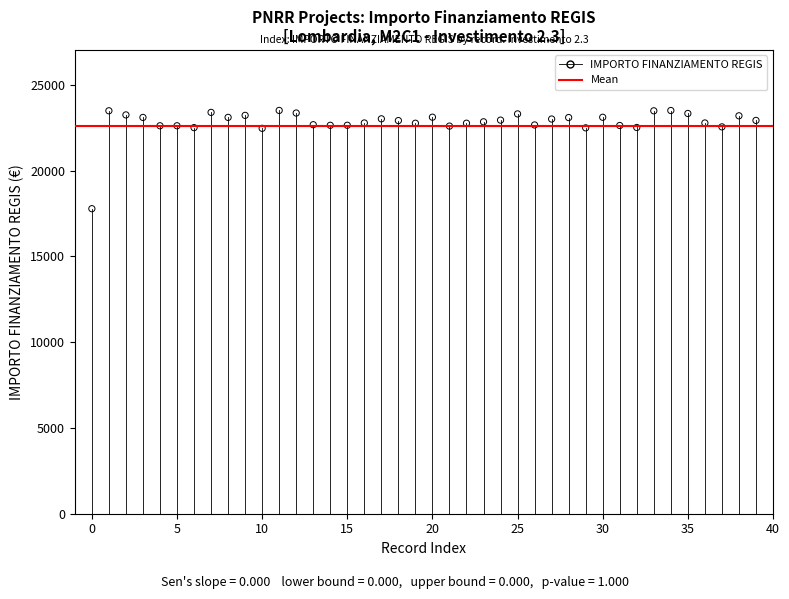

What is the range of Y values (max minus min)?

5730.1